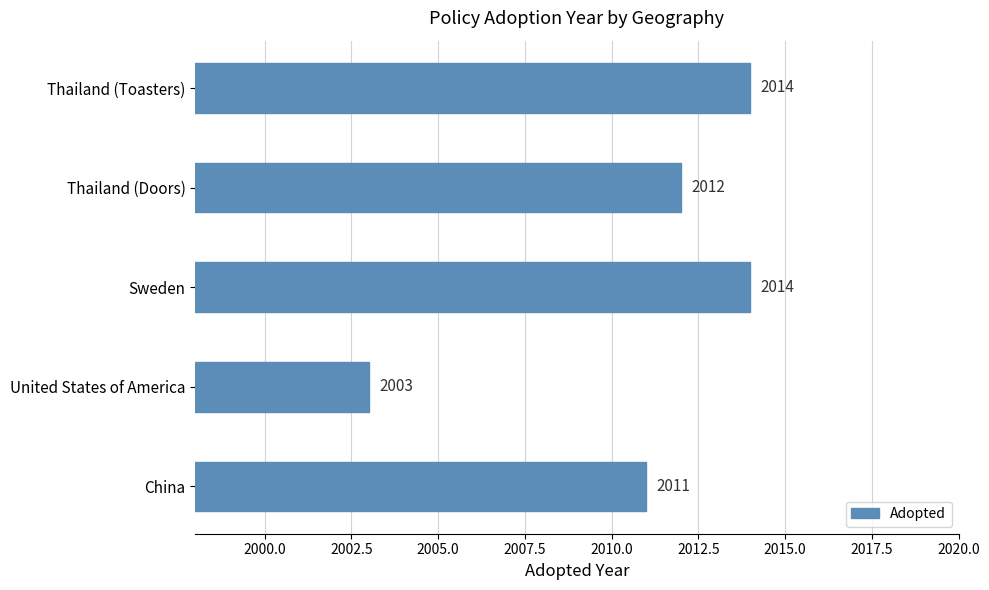

How many values are below 2012?

2